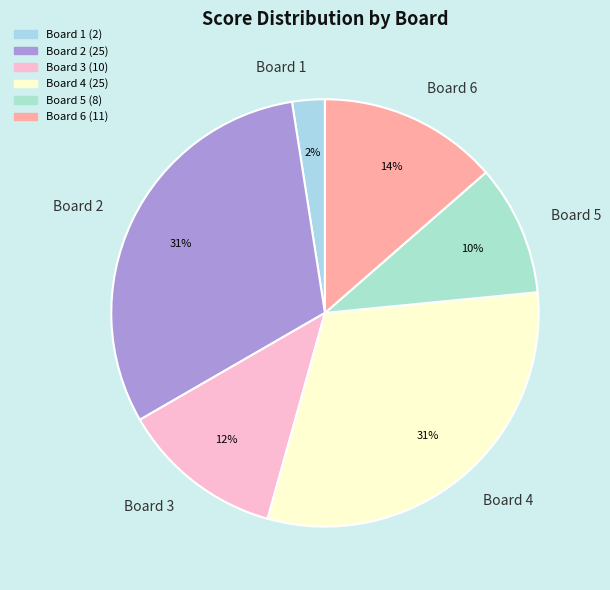

What is the ratio of the value at Board 2 to the value at Board 5?

3.1